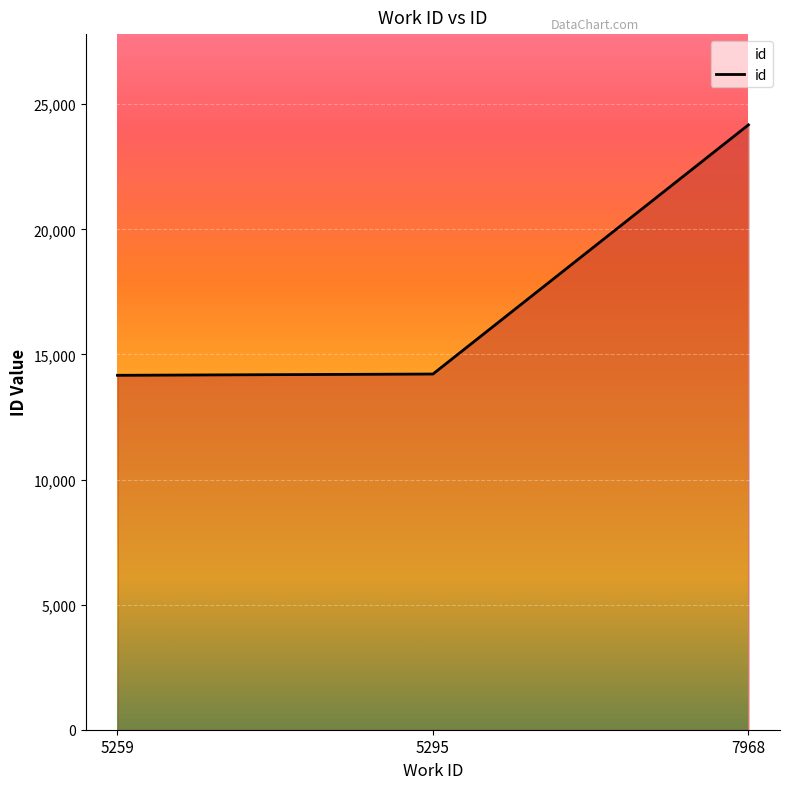

Is it true that the value at 5295 is 4941?

False